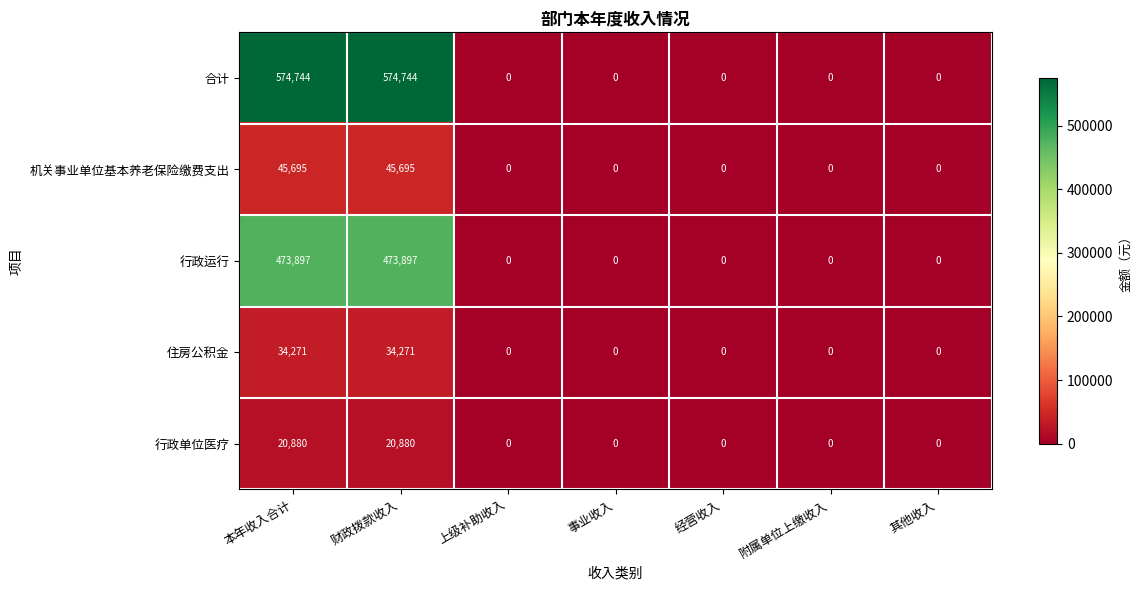

How many values in the 行政单位医疗 series exceed 0?

2